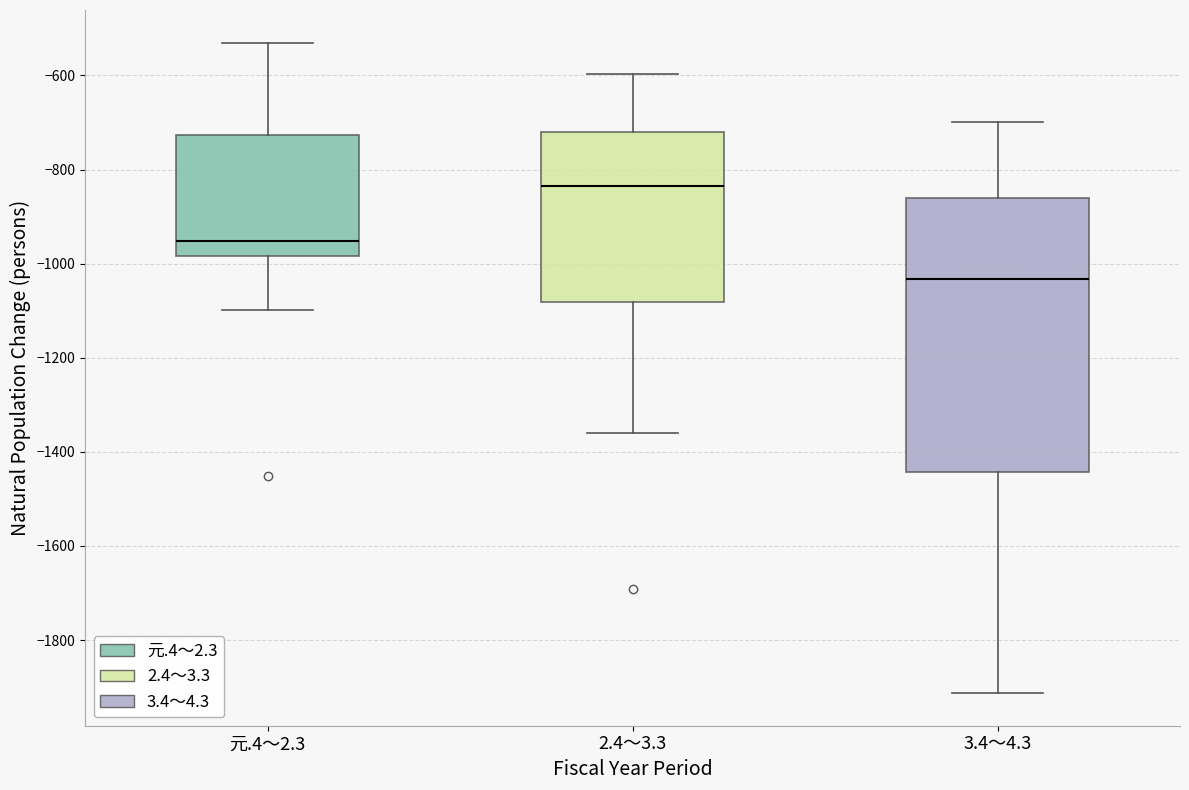

Reading left to right, read every box against the y-axis: the position of its median line, the range the box covers, and the ends of its whiskers. The values are not printed on the chart, so give them approximately, as read against the axis.

元.4～2.3: median -960, box -980 to -720, whiskers -1100 to -520
2.4～3.3: median -840, box -1080 to -720, whiskers -1360 to -600
3.4～4.3: median -1040, box -1440 to -860, whiskers -1920 to -700